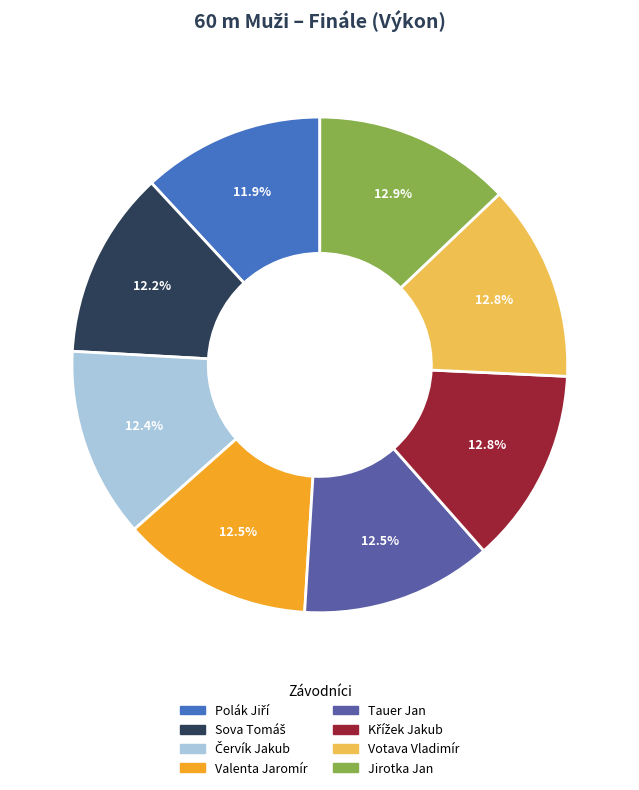

How many segments does this pie chart have?

8